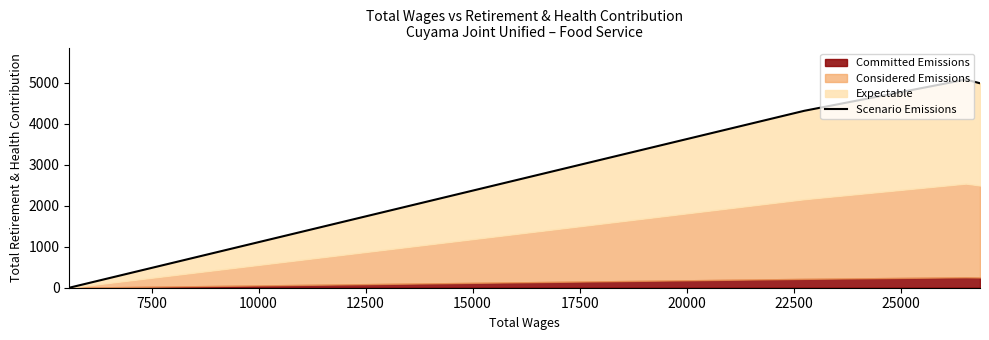

What is the difference between the second highest and second lowest values?

671